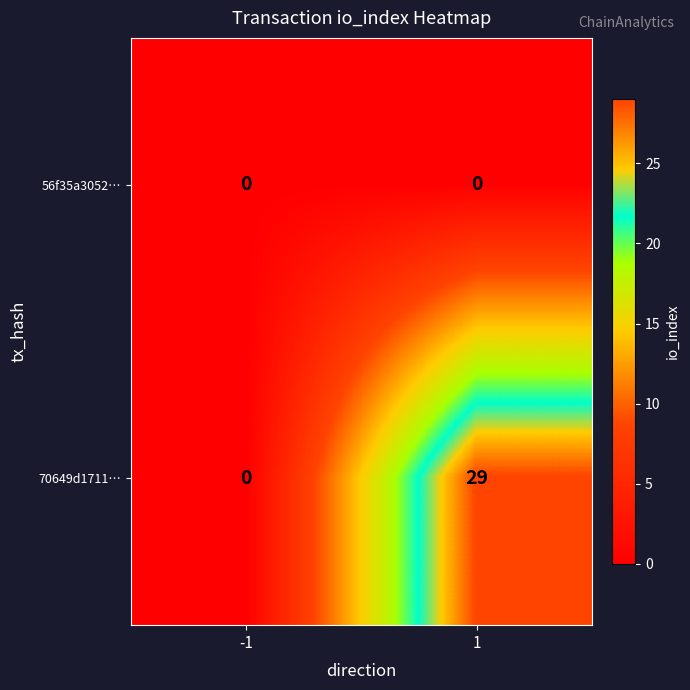

What is the difference between the maximum and minimum values in the 70649d1711… series?

29